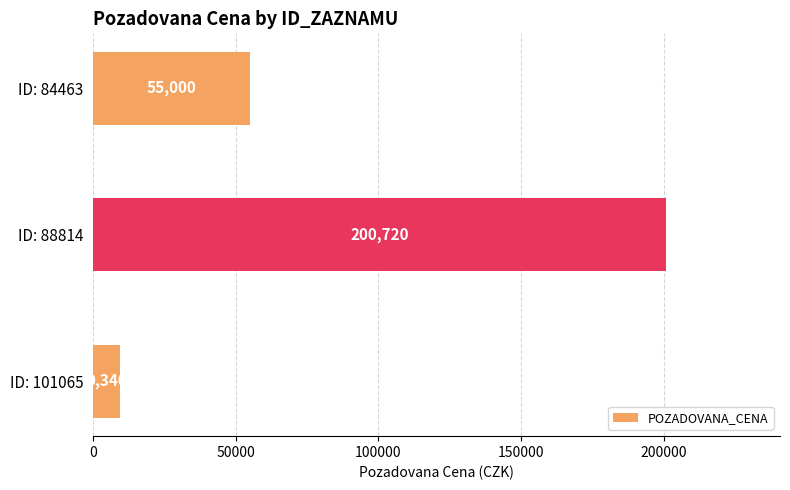

What is the sum of the values at ID: 101065 and ID: 88814?

210060